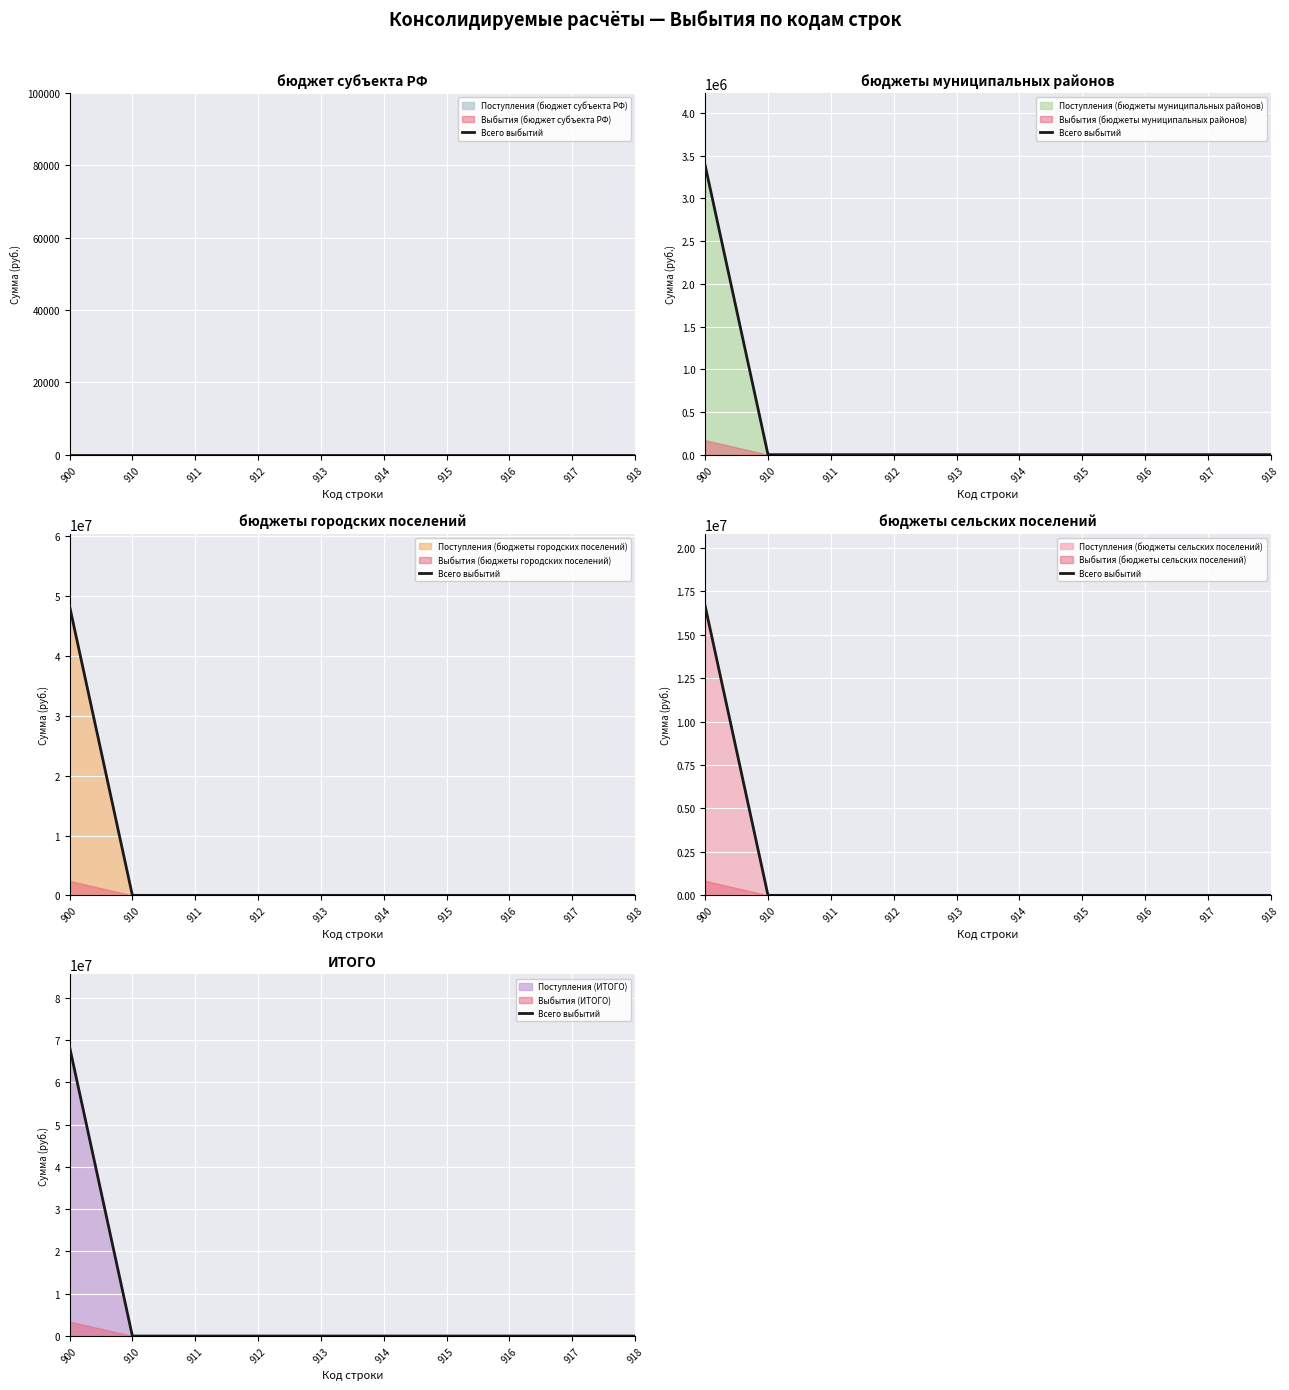

Rank the categories by value from highest to lowest.

900, 910, 911, 912, 913, 914, 915, 916, 917, 918